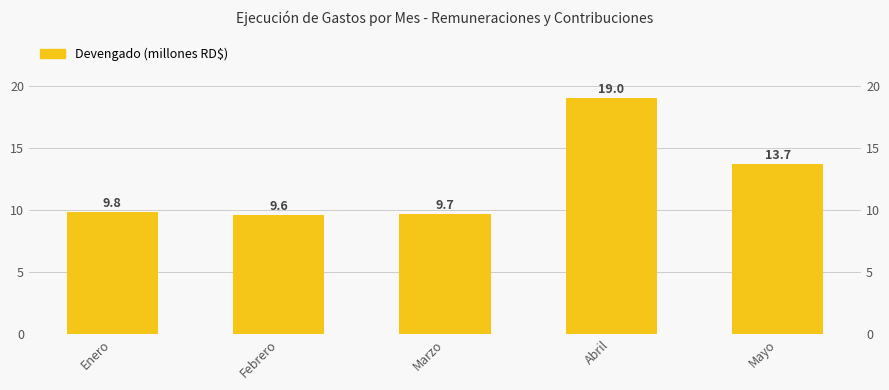

What is the label of the 3rd bar from the right?

Marzo